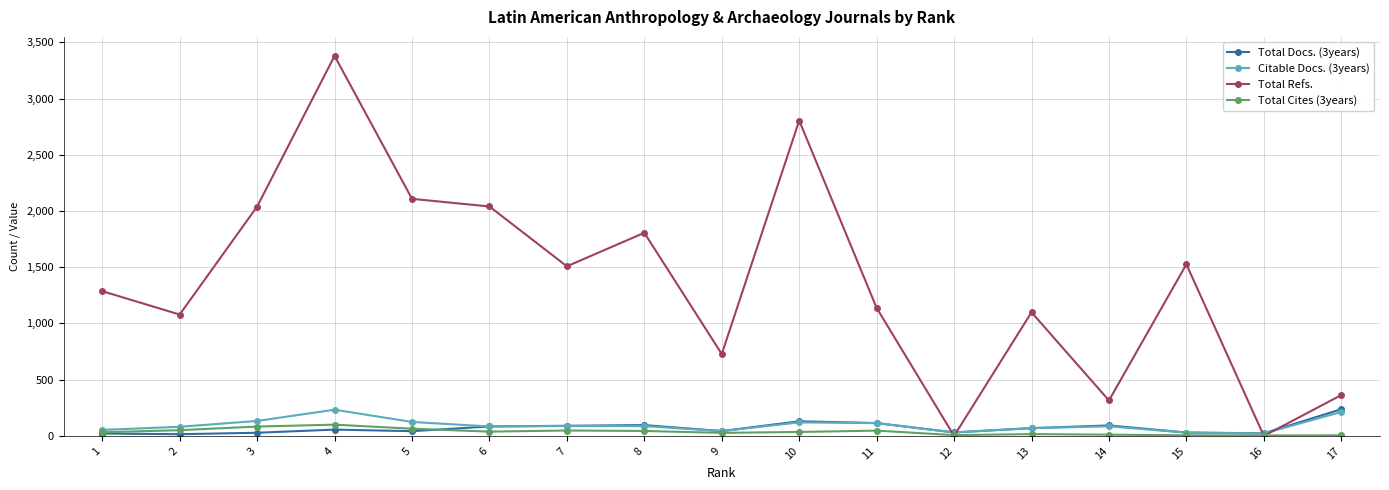

What is the difference between the second highest and minimum values in the Total Cites (3years) series?

79